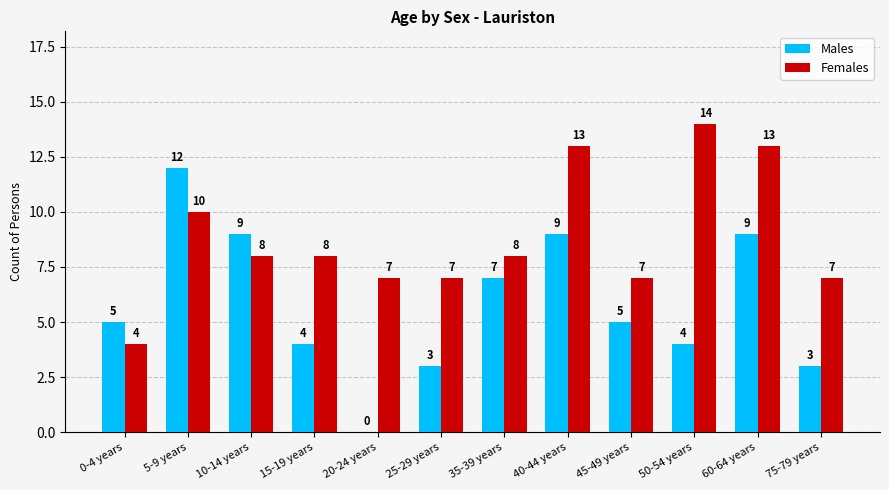

What is the spread (max minus min) of values at 10-14 years?

1